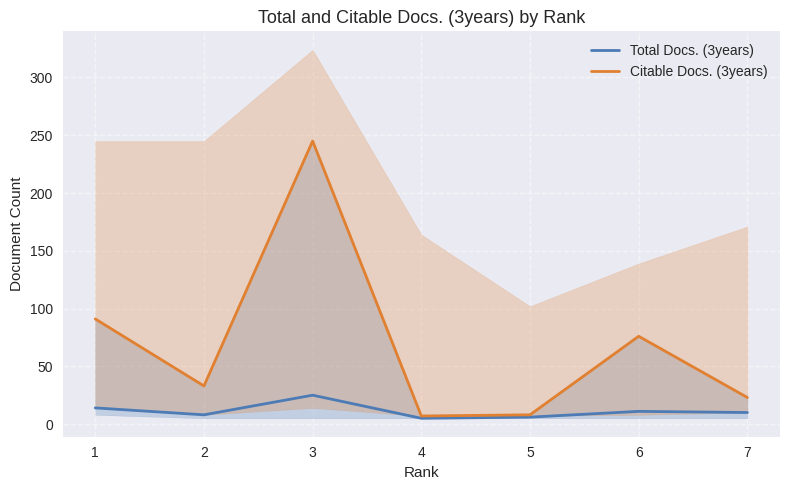

Which series has the largest total across all categories?

Citable Docs. (3years)